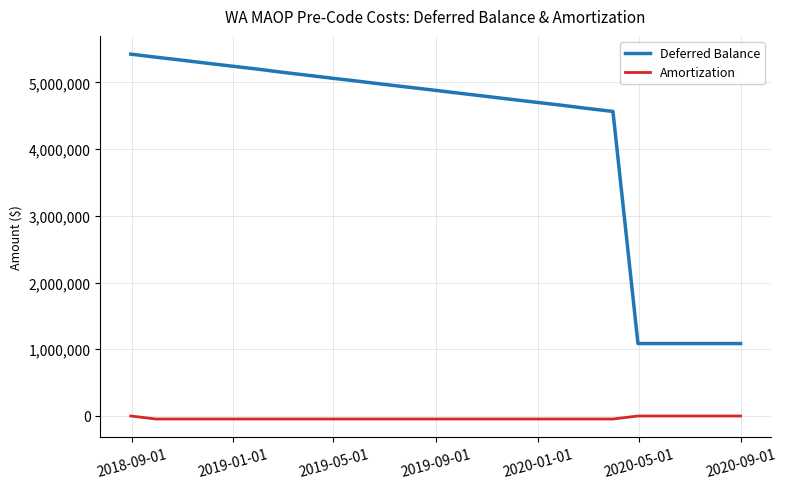

Which series has the largest range (max minus min)?

Deferred Balance